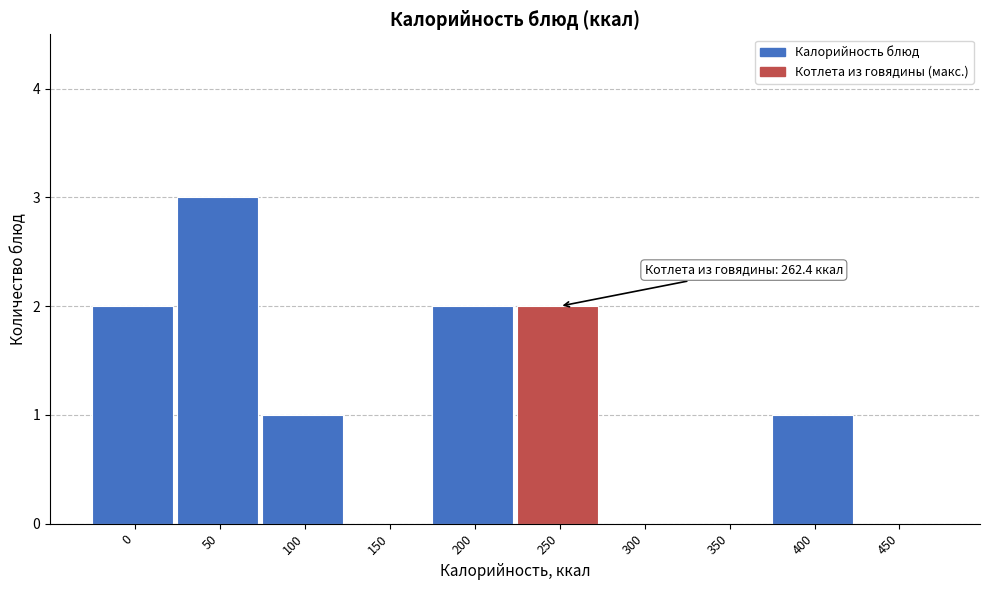

Reading right to left, list all the values displayed in this chart.

450=0	400=1	350=0	300=0	250=2	200=2	150=0	100=1	50=3	0=2